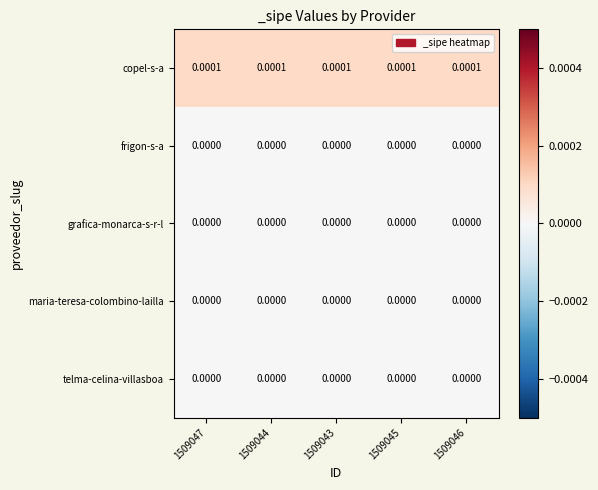

Which series has the largest total across all categories?

copel-s-a